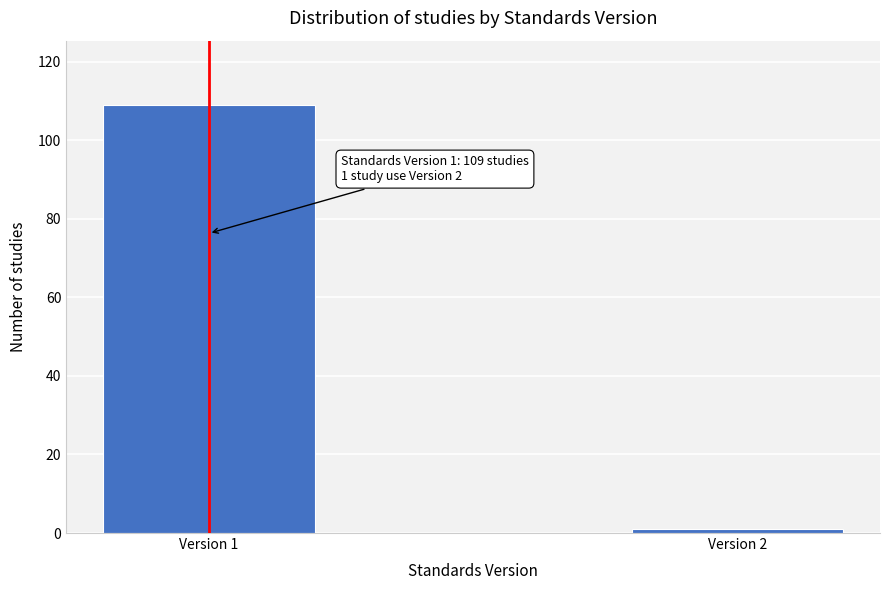

Reading right to left, transcribe all the data shown in this chart.

Version 2=1	Version 1=109